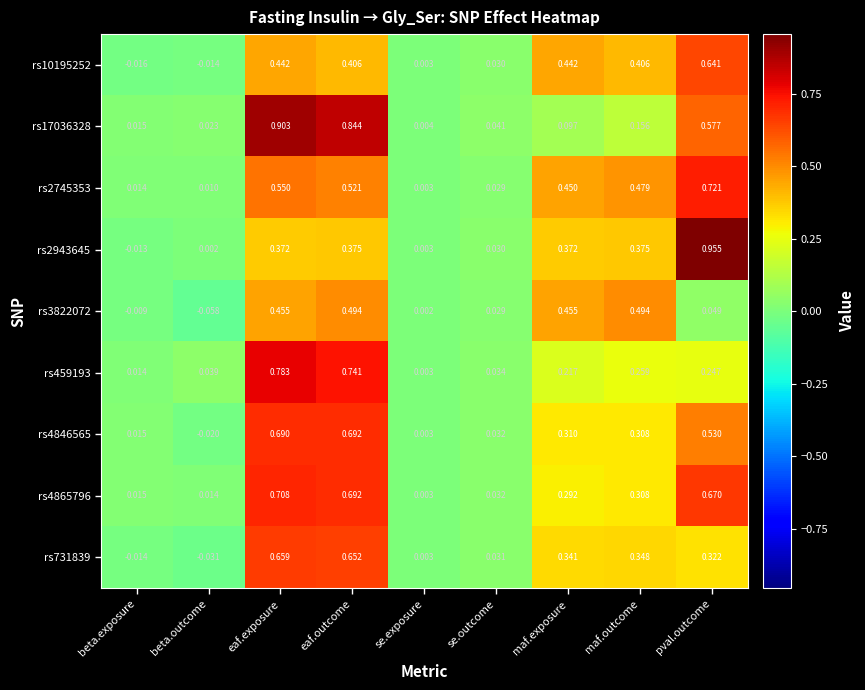

What is the total value across all series at maf.exposure?

3.0